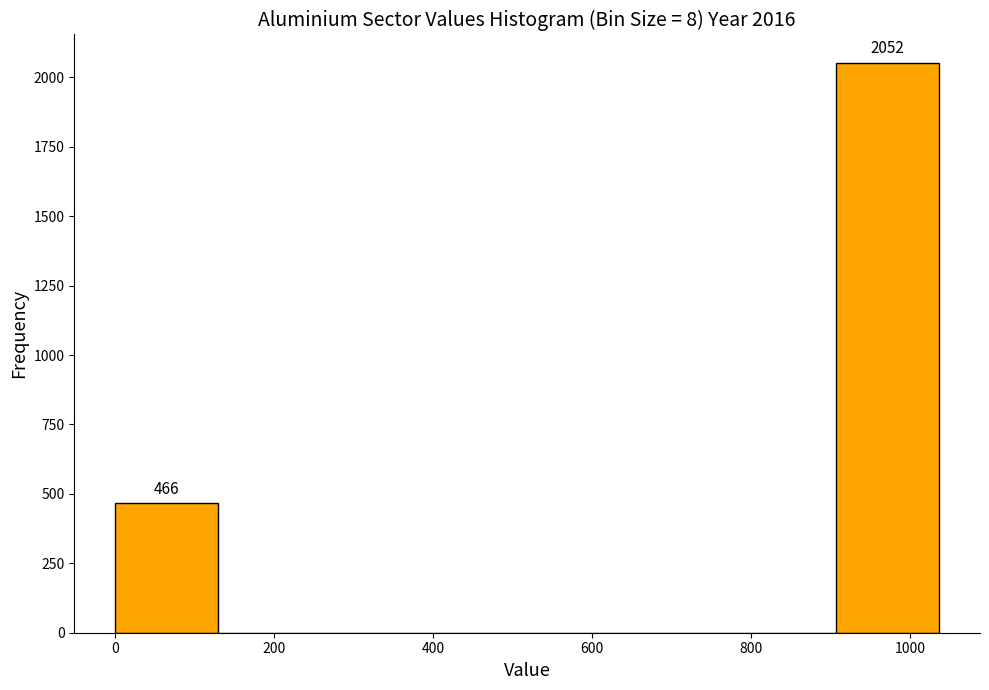

Which range on the x-axis has the tallest bar?

900 to 1040